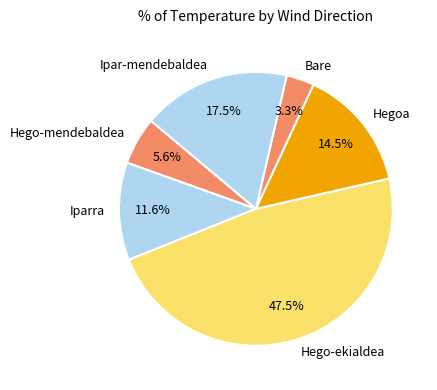

Count the number of slices in the pie.

6